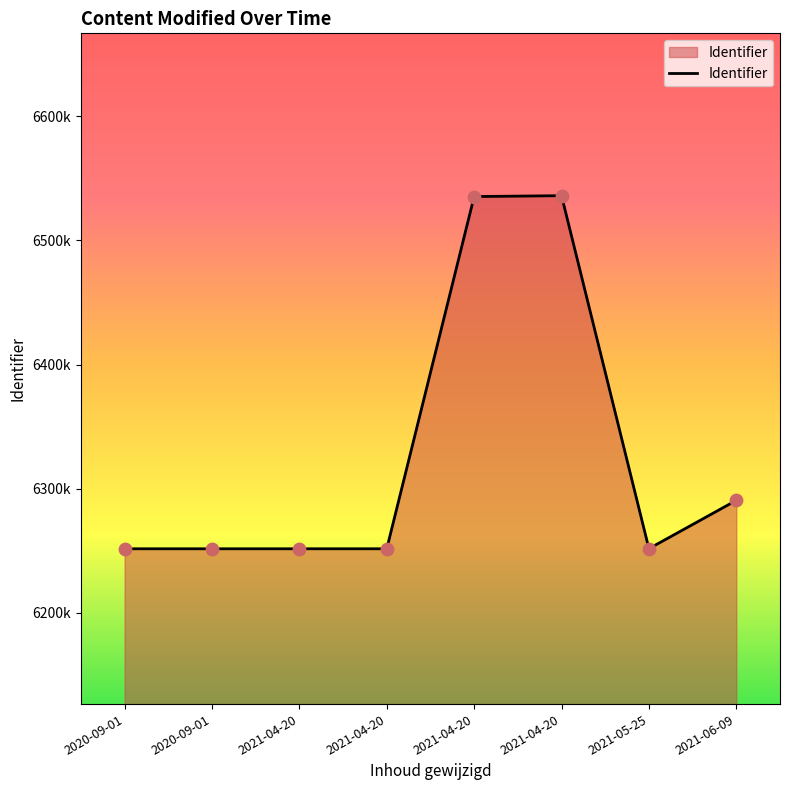

What is the change in value from 2020-09-01 to 2021-06-09?

+38985